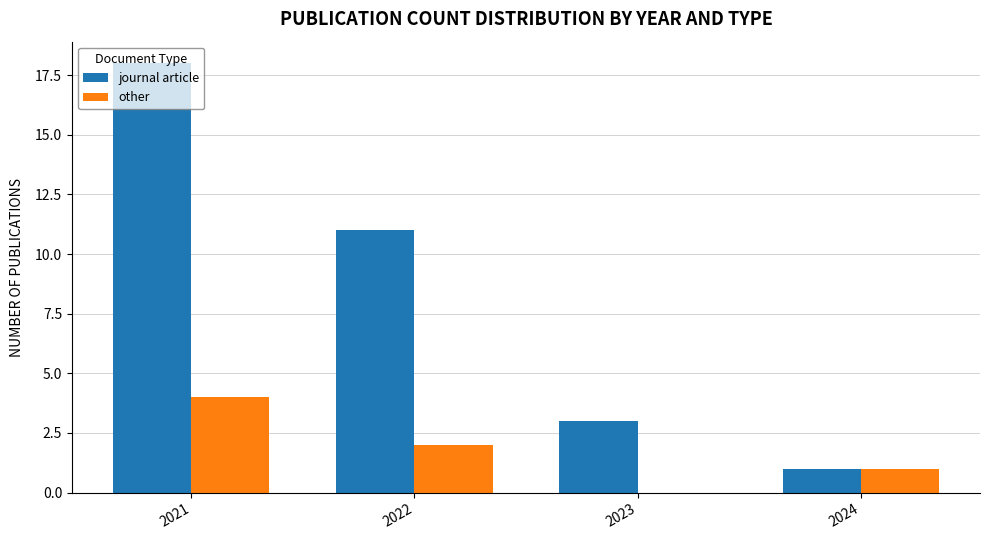

Which series has the largest total across all categories?

journal article